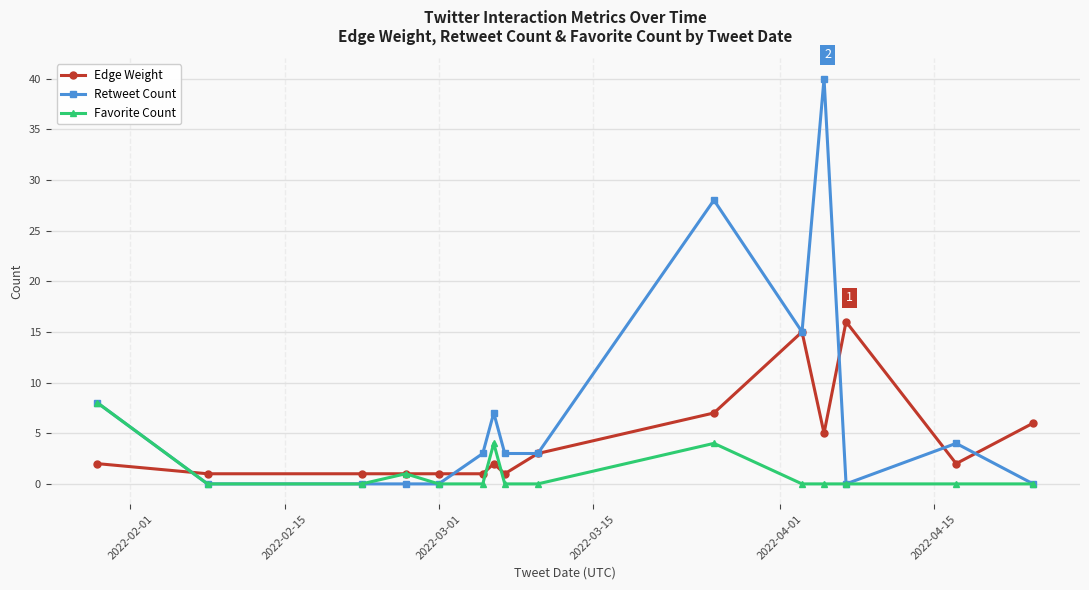

What is the difference between the maximum and minimum values in the Edge Weight series?

15